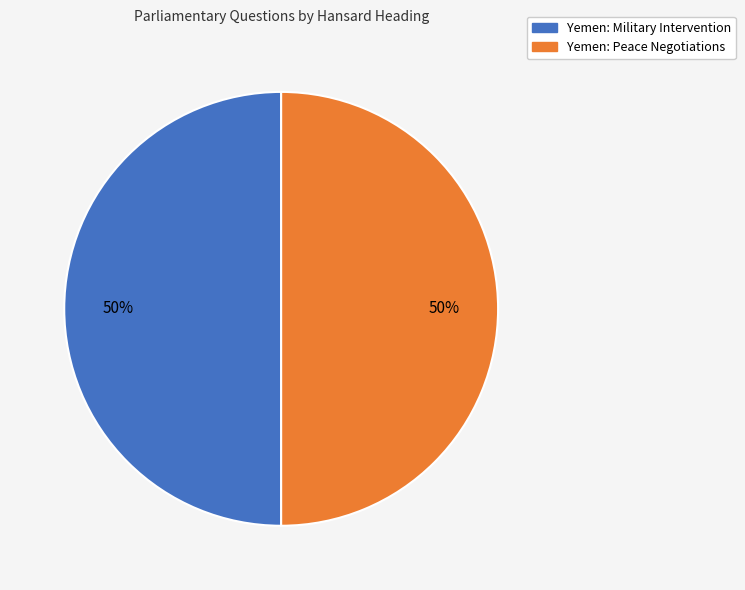

To the nearest percent, what is the combined percentage of Yemen: Peace Negotiations and Yemen: Military Intervention?

100%